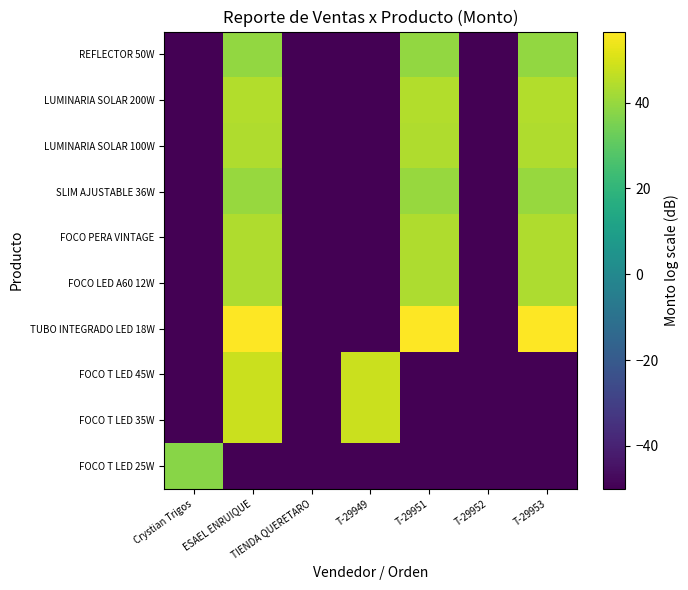

Which label corresponds to the smallest value in the chart?

ESAEL ENRUIQUE